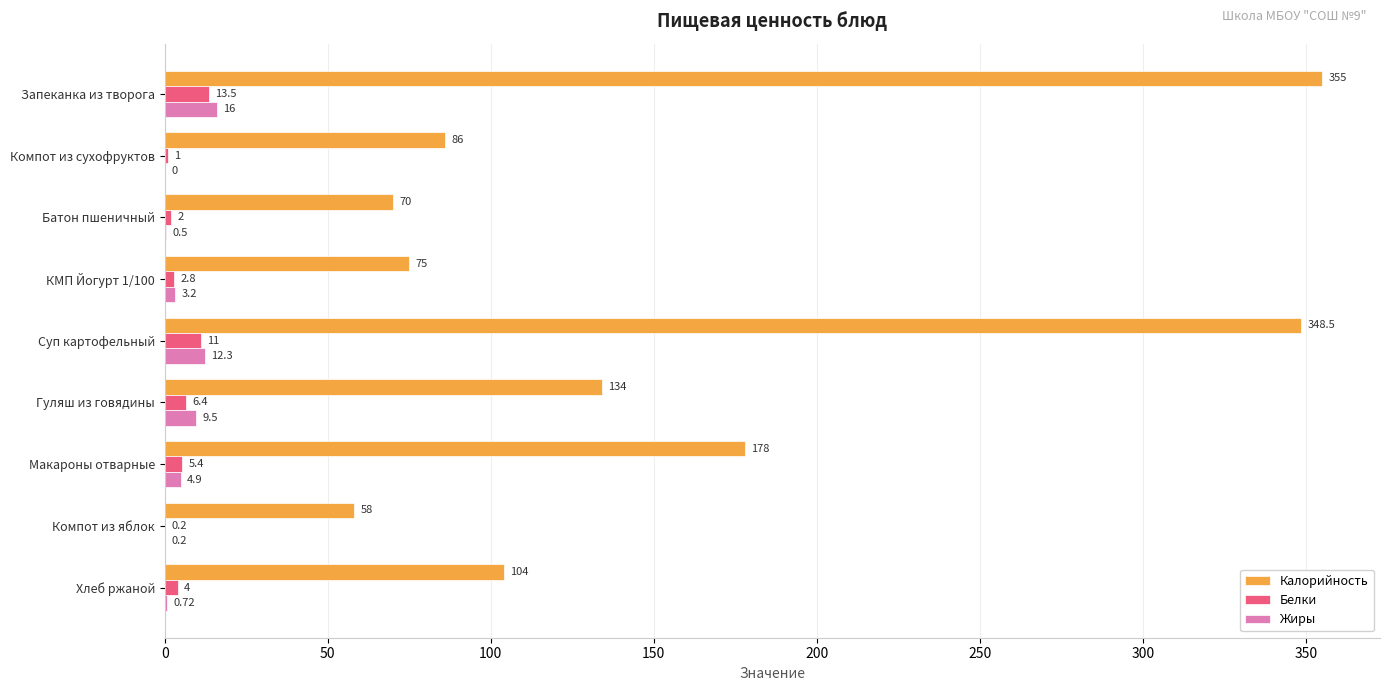

Which series changed the most between Компот из сухофруктов and Суп картофельный?

Калорийность